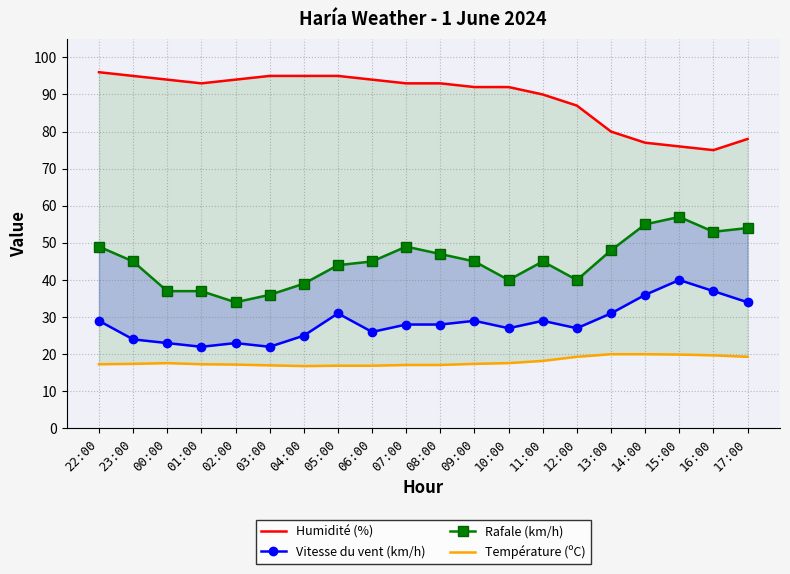

Reading left to right, transcribe all the data shown in this chart.

Humidité (%): 22:00=96.0	23:00=95.0	00:00=94.0	01:00=93.0	02:00=94.0	03:00=95.0	04:00=95.0	05:00=95.0	06:00=94.0	07:00=93.0	08:00=93.0	09:00=92.0	10:00=92.0	11:00=90.0	12:00=87.0	13:00=80.0	14:00=77.0	15:00=76.0	16:00=75.0	17:00=78.0
Vitesse du vent (km/h): 22:00=29.0	23:00=24.0	00:00=23.0	01:00=22.0	02:00=23.0	03:00=22.0	04:00=25.0	05:00=31.0	06:00=26.0	07:00=28.0	08:00=28.0	09:00=29.0	10:00=27.0	11:00=29.0	12:00=27.0	13:00=31.0	14:00=36.0	15:00=40.0	16:00=37.0	17:00=34.0
Rafale (km/h): 22:00=49.0	23:00=45.0	00:00=37.0	01:00=37.0	02:00=34.0	03:00=36.0	04:00=39.0	05:00=44.0	06:00=45.0	07:00=49.0	08:00=47.0	09:00=45.0	10:00=40.0	11:00=45.0	12:00=40.0	13:00=48.0	14:00=55.0	15:00=57.0	16:00=53.0	17:00=54.0
Température (ºC): 22:00=17.3	23:00=17.4	00:00=17.6	01:00=17.3	02:00=17.2	03:00=17.0	04:00=16.8	05:00=16.9	06:00=16.9	07:00=17.1	08:00=17.1	09:00=17.4	10:00=17.6	11:00=18.2	12:00=19.3	13:00=20.0	14:00=20.0	15:00=19.9	16:00=19.7	17:00=19.3